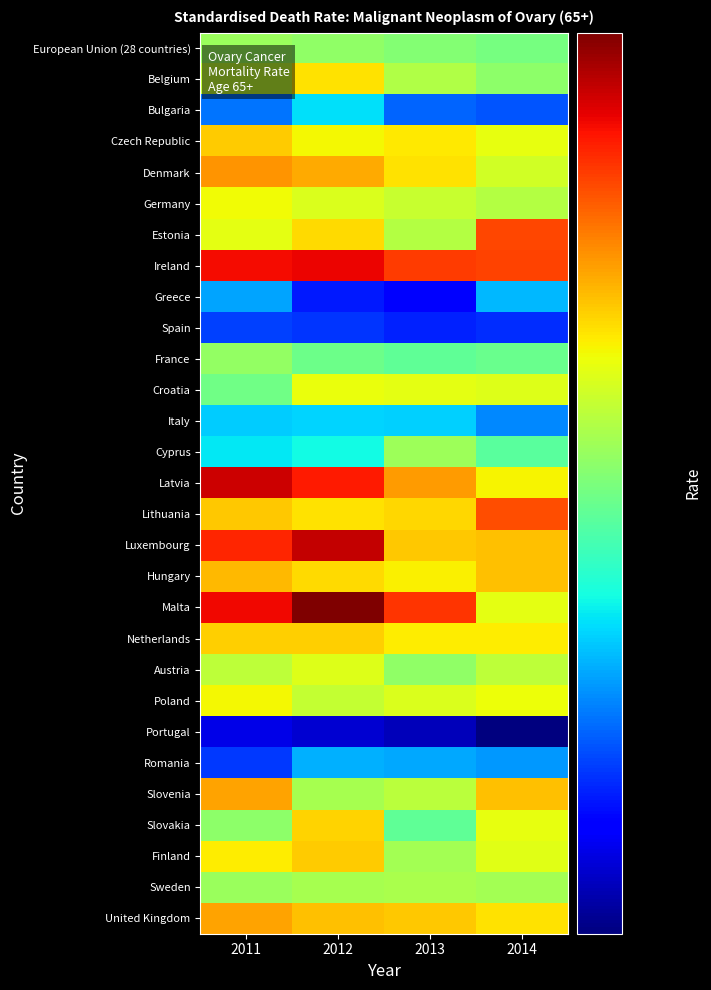

How many series are shown in this chart?

29